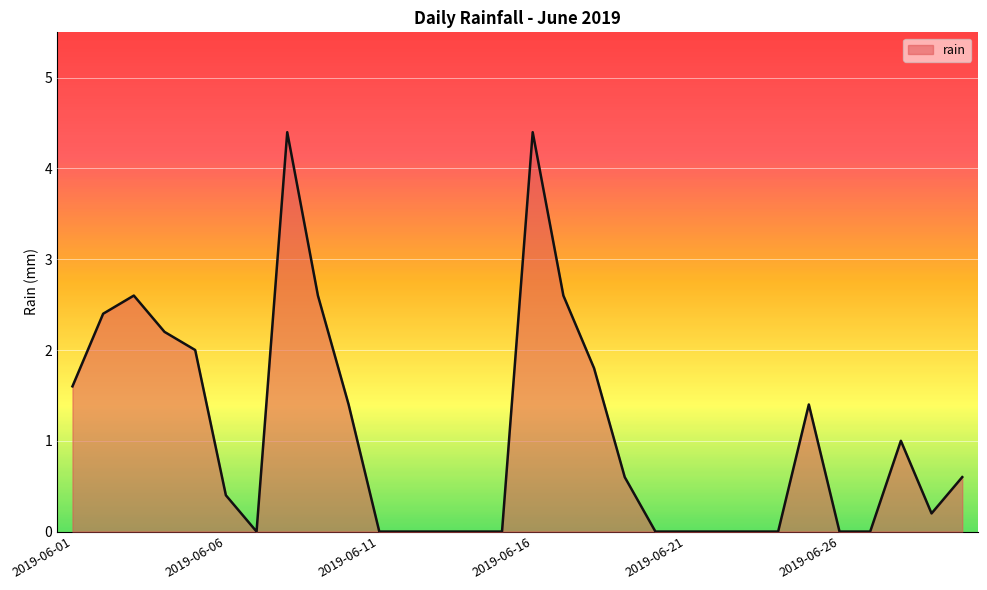

True or false: there are more than 2 points higher than both neighbors.

True